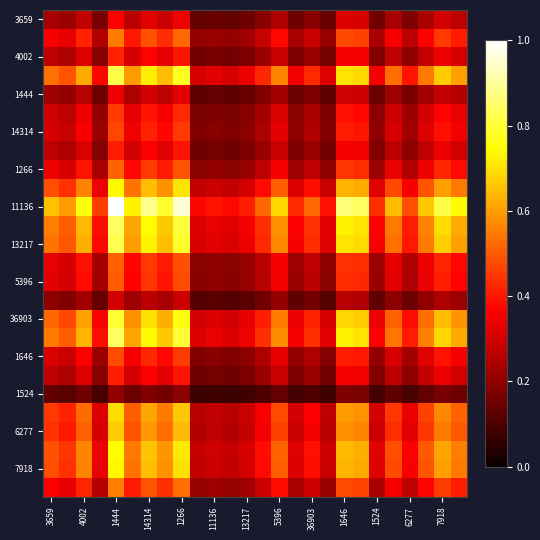

At which category is the sum across all series the highest?

1444